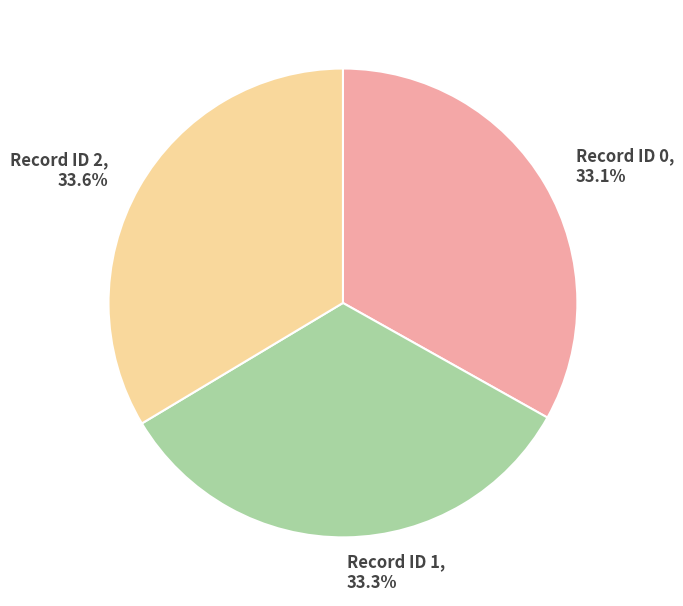

Count the number of slices in the pie.

3